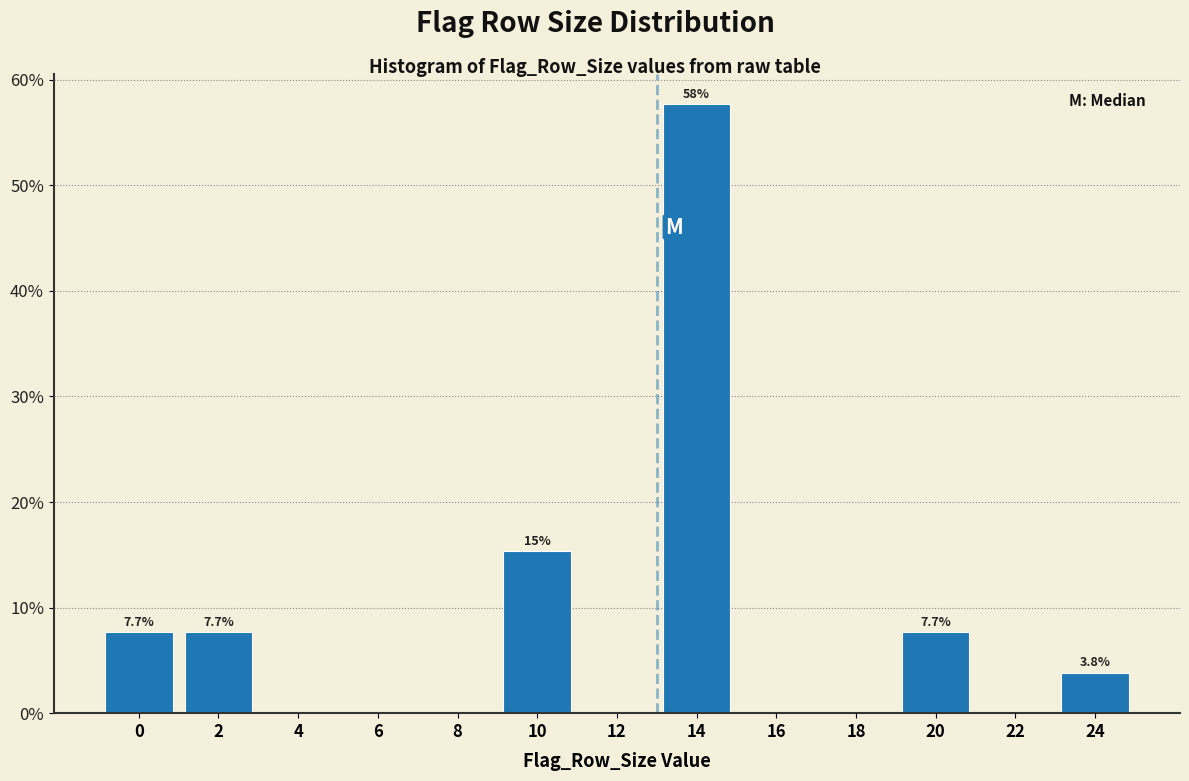

Reading left to right, extract all data points from this chart.

0=7.7	2=7.7	4=0.0	6=0.0	8=0.0	10=15.4	12=0.0	14=57.7	16=0.0	18=0.0	20=7.7	22=0.0	24=3.8